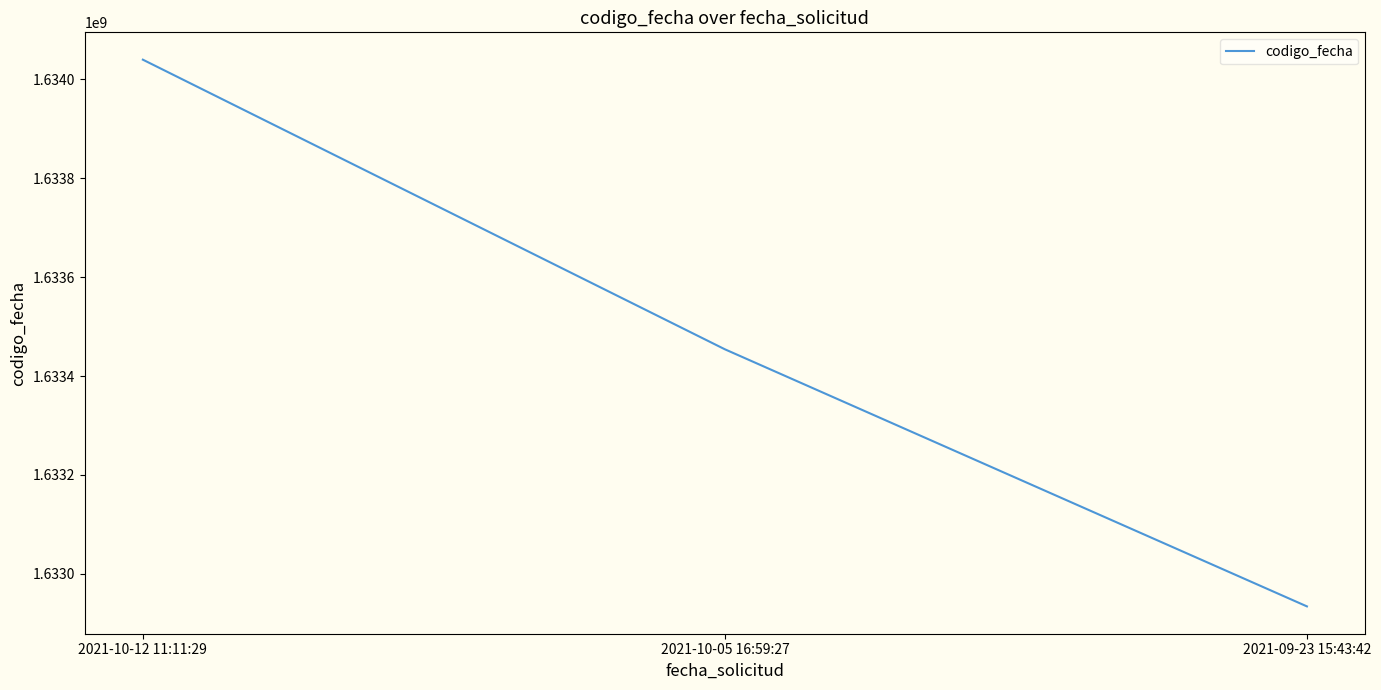

How many series are shown in this chart?

1